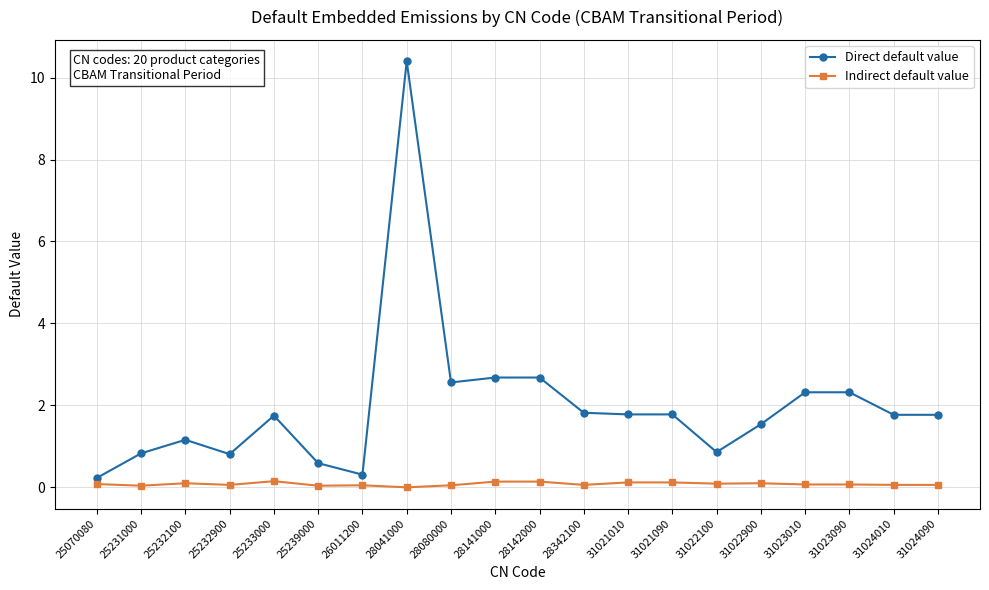

What are all the series names shown in the legend?

Direct default value, Indirect default value